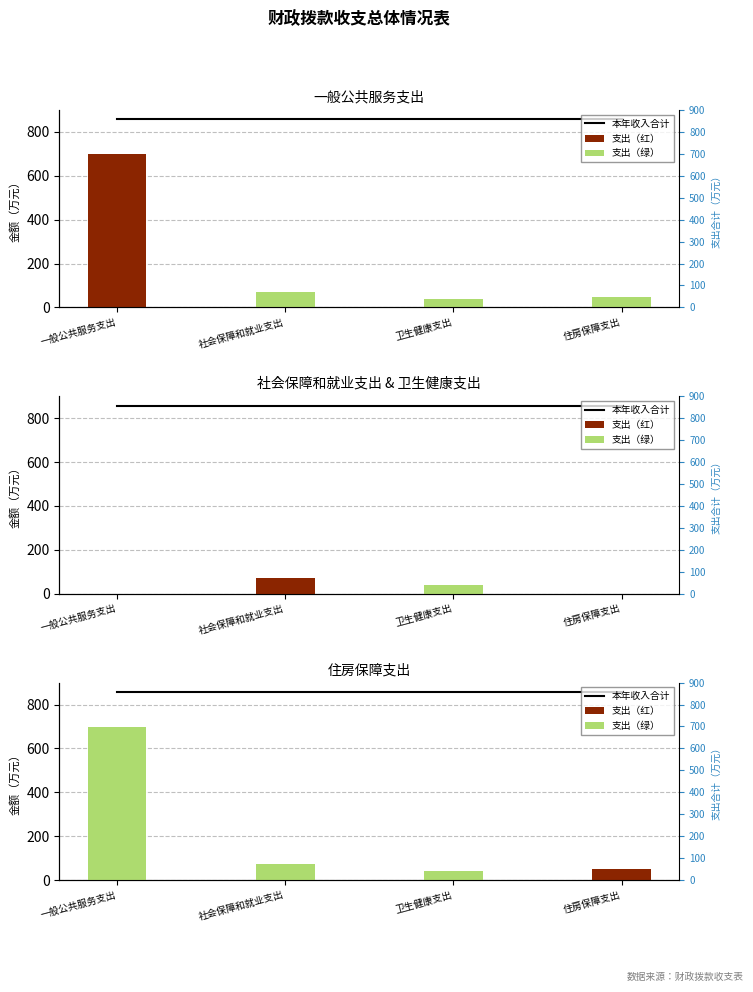

What is the total value across all series at 一般公共服务支出?

1556.5